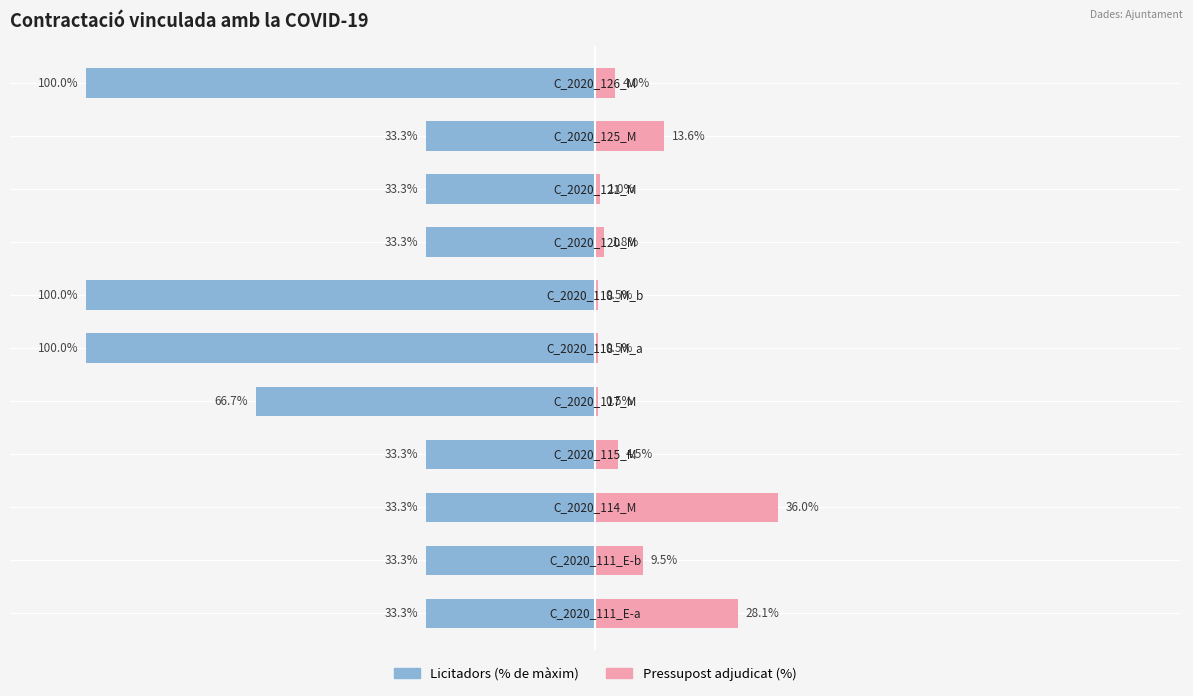

Reading left to right, what are all the values shown in this chart?

Licitadors: -33.3	-33.3	-33.3	-33.3	-66.7	-100.0	-100.0	-33.3	-33.3	-33.3	-100.0
Pressupost adjudicat (%): 28.1	9.5	36.0	4.5	0.5	0.5	0.5	1.8	1.0	13.6	4.0